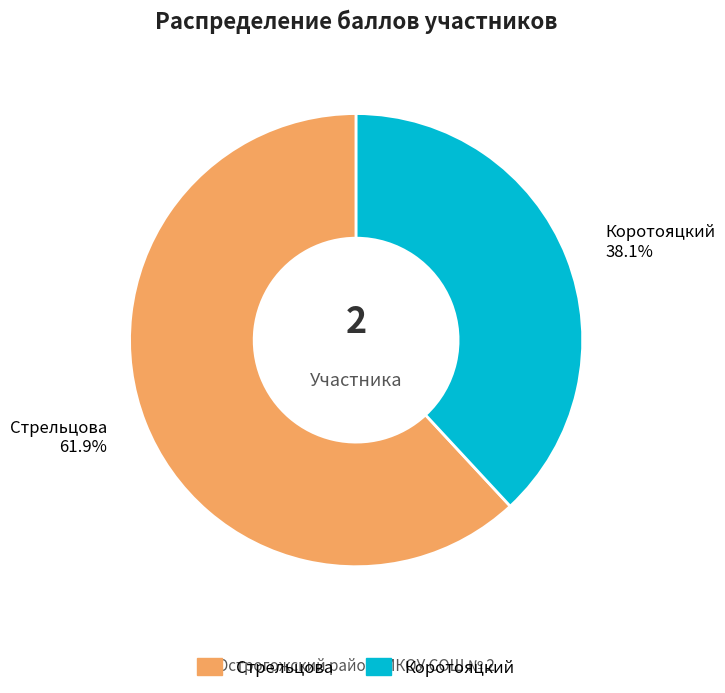

Rank the categories by value from lowest to highest.

Коротояцкий, Стрельцова